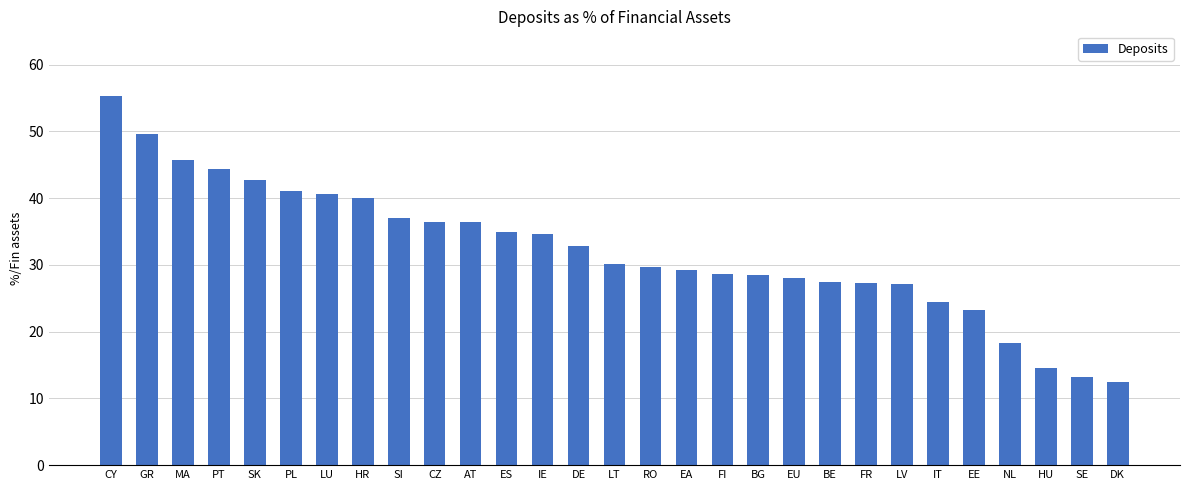

How many categories are shown in the chart?

29